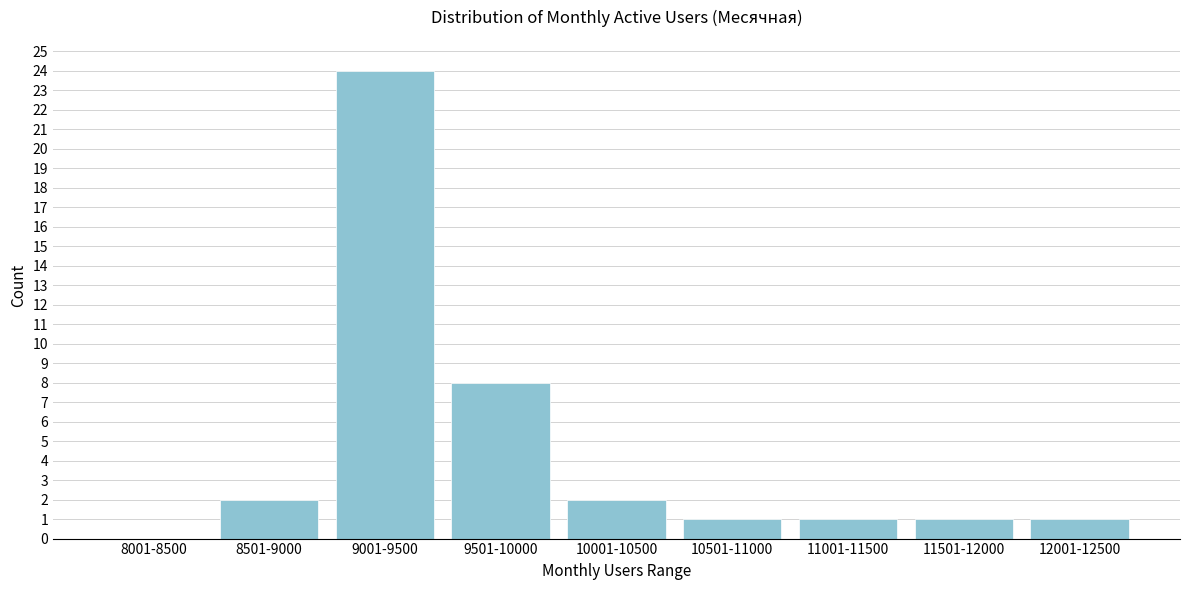

Reading left to right, what are all the values shown in this chart?

8001-8500=0	8501-9000=2	9001-9500=24	9501-10000=8	10001-10500=2	10501-11000=1	11001-11500=1	11501-12000=1	12001-12500=1